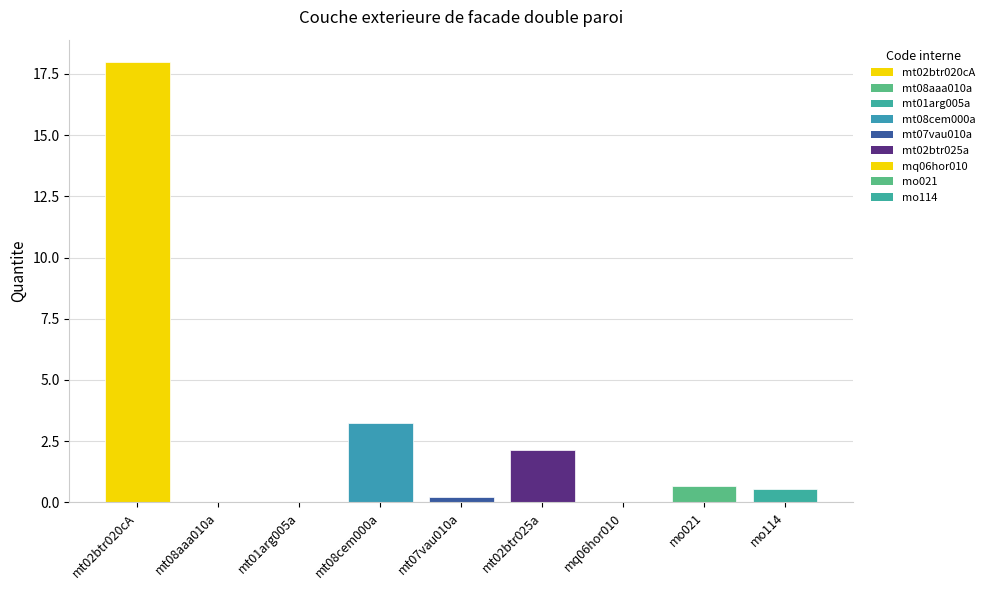

Where is the data nearest to the value 9?

mt08cem000a